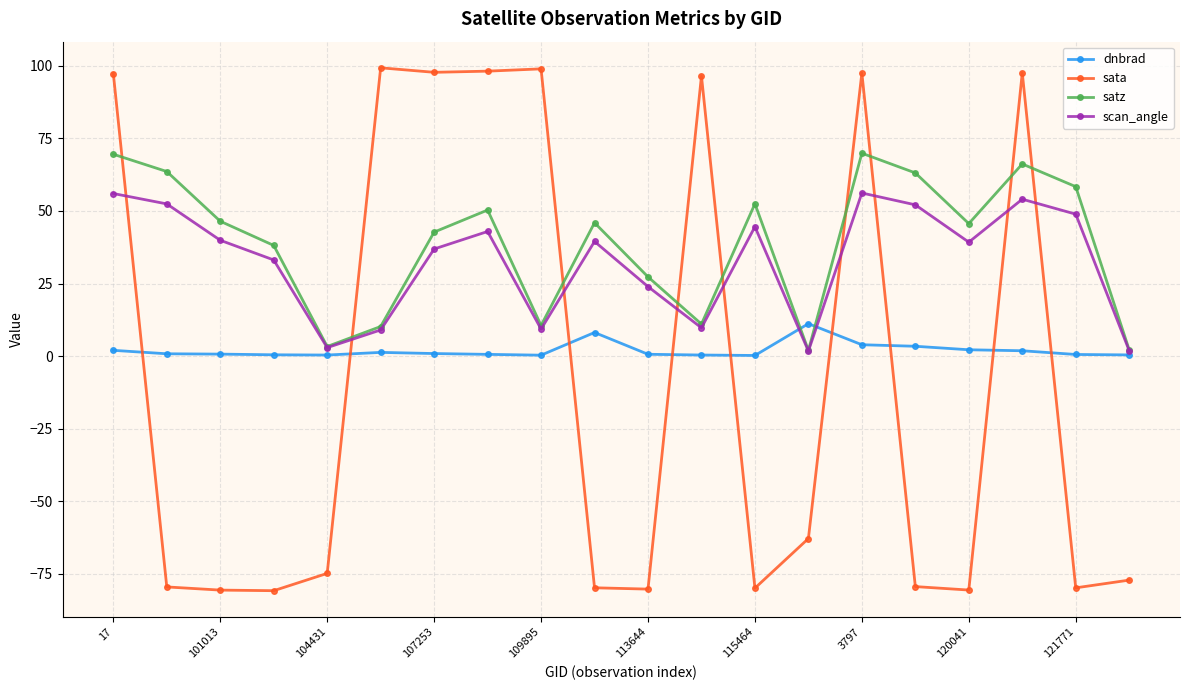

Does the chart have visible grid lines?

Yes